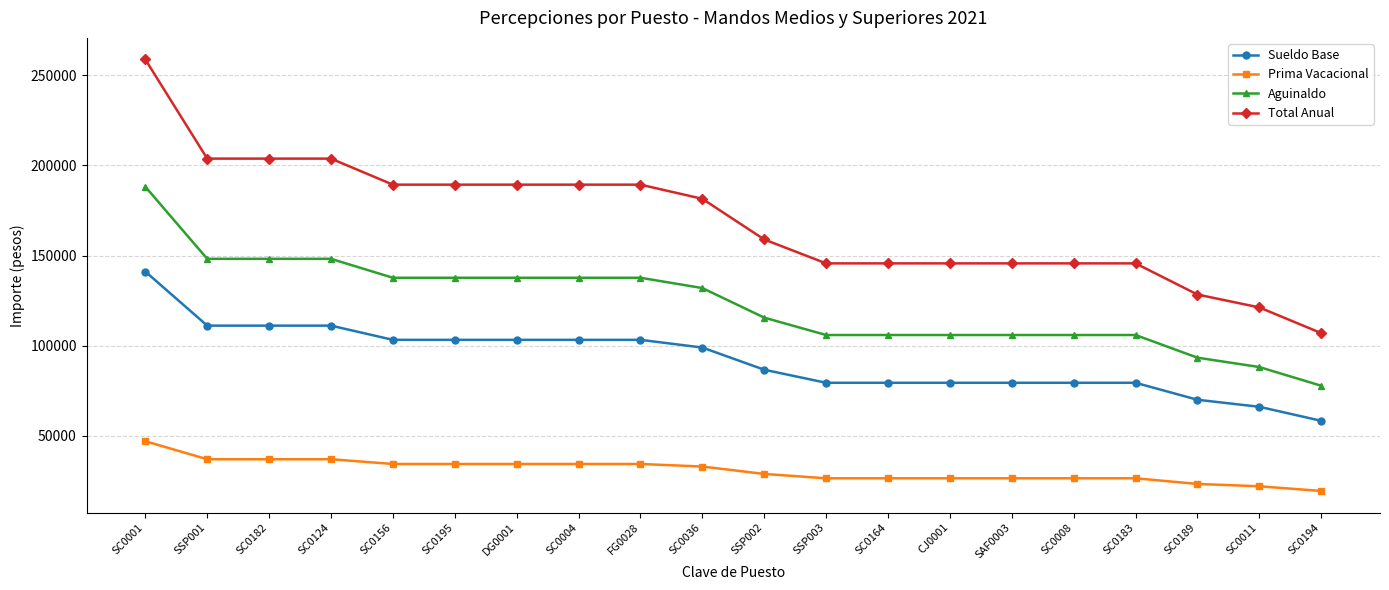

What is the value of the Total Anual point at the 13th from the left?

145680.3